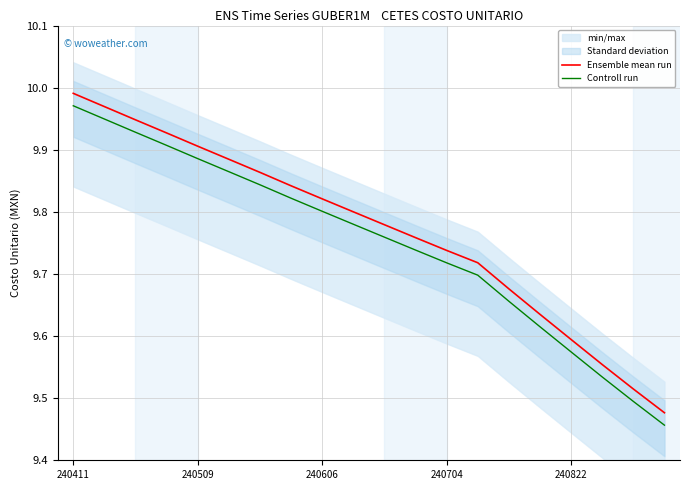

True or false: Ensemble mean run has more than 2 interior local peaks.

False